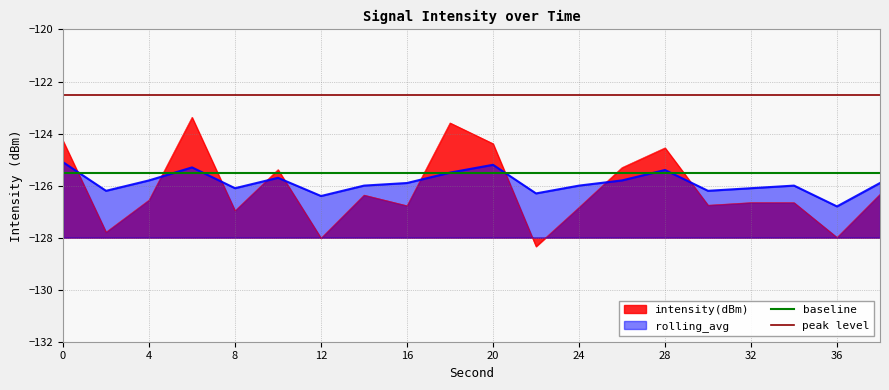

The rolling_avg series shows -39.7 at 36. True or false?

False